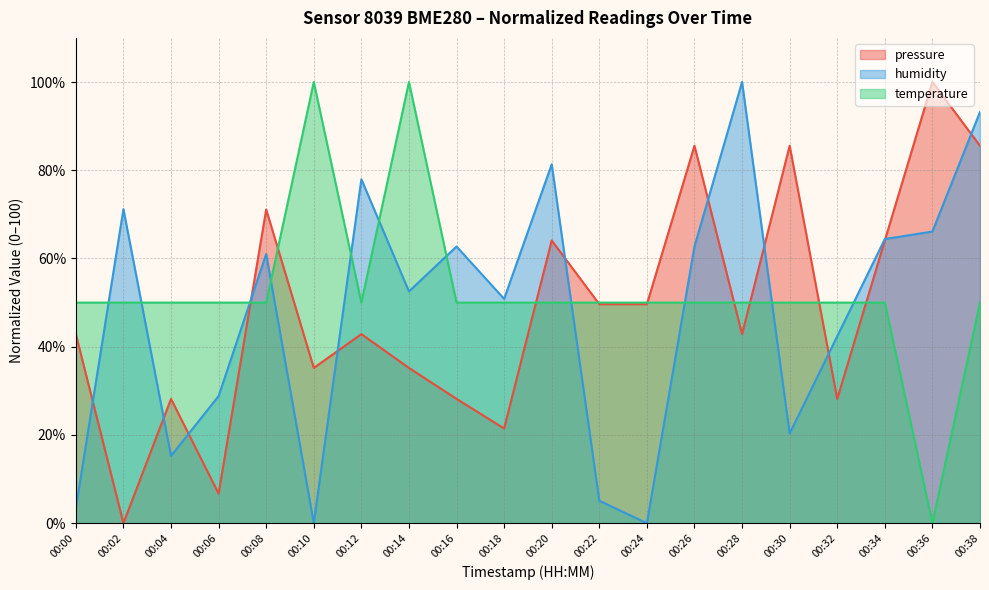

Which series ends up on top after the final intersection of temperature and humidity?

humidity